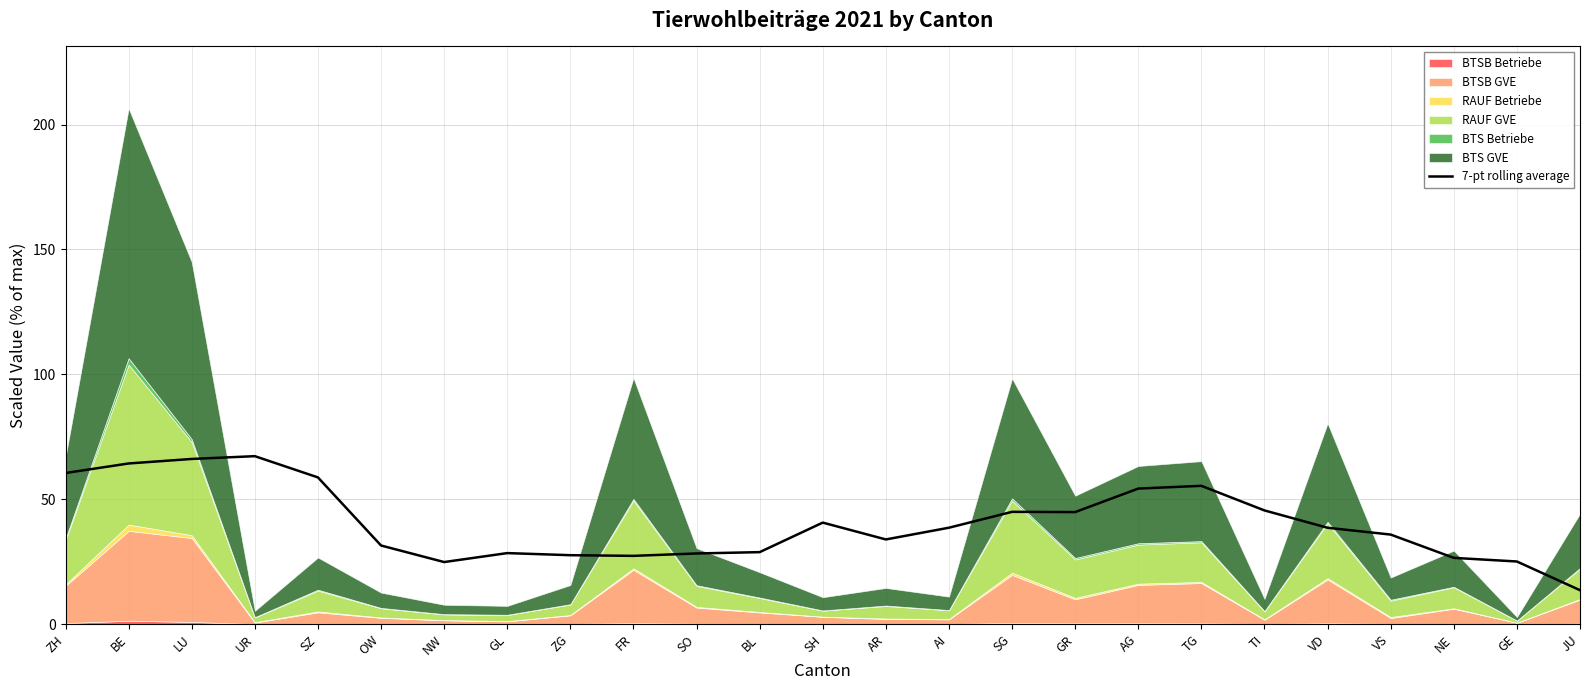

What is the label of the 9th point from the left?

ZG